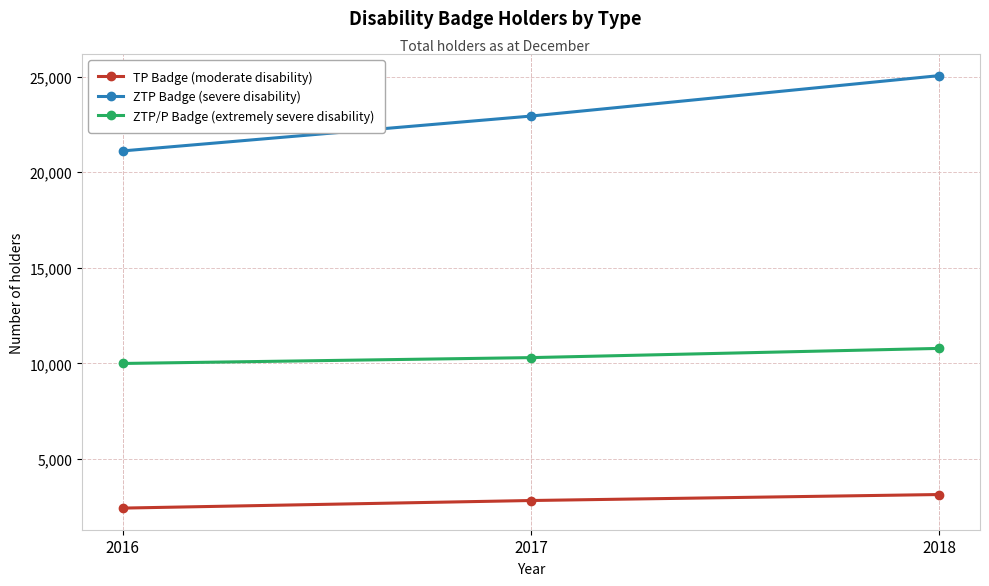

What is the total value across all series at 2016?

33529